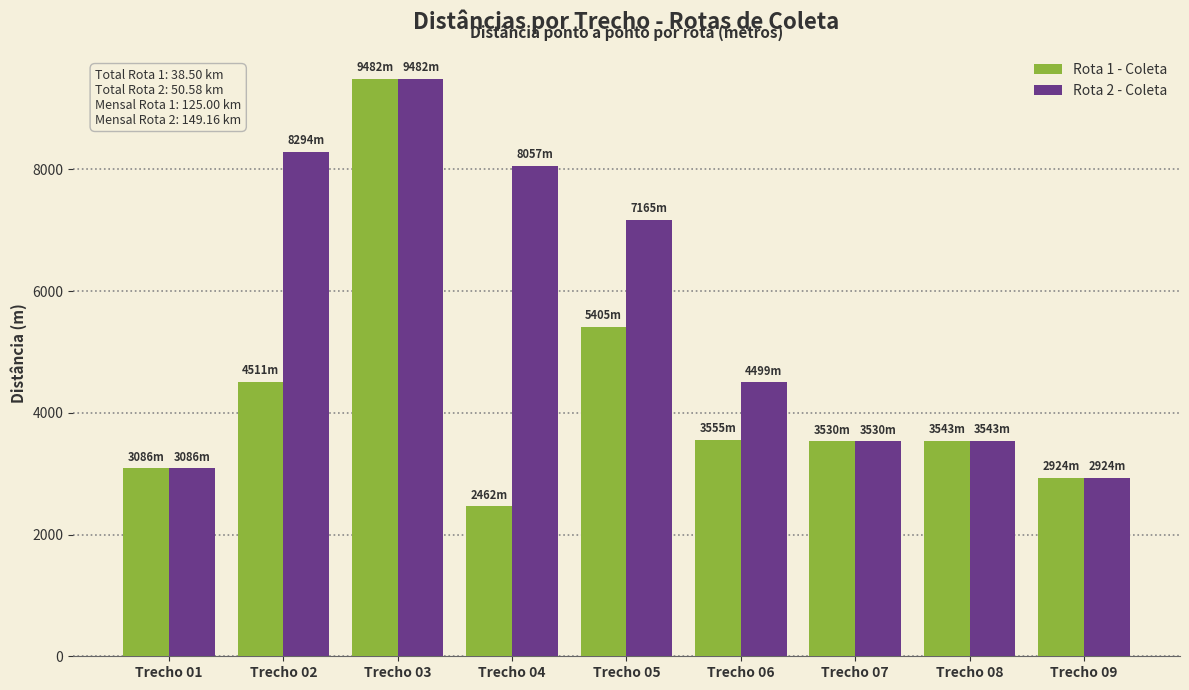

What is the difference between the Rota 1 - Coleta values at Trecho 05 and Trecho 07?

1874.7